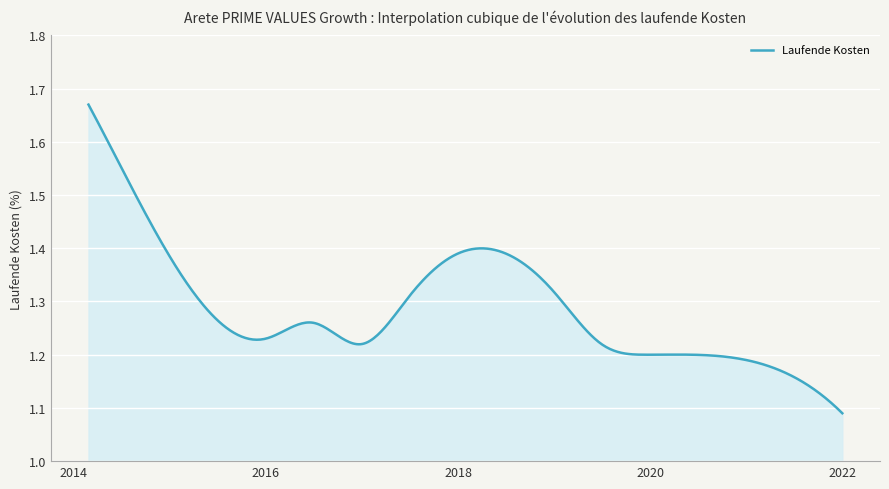

How many lines are shown in the chart?

1